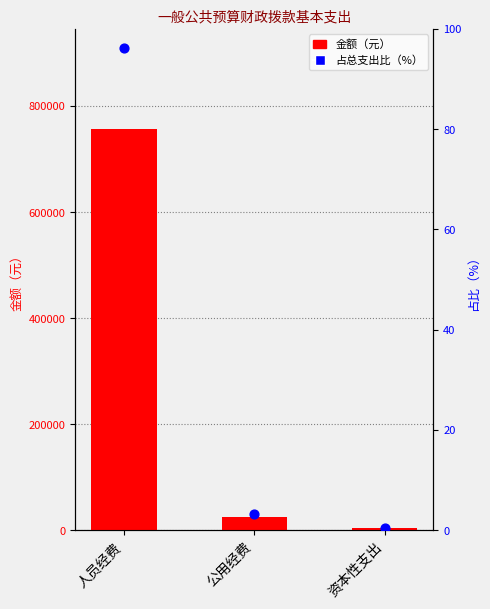

What are all the series names shown in the legend?

金额（元）, 占总支出比（%）